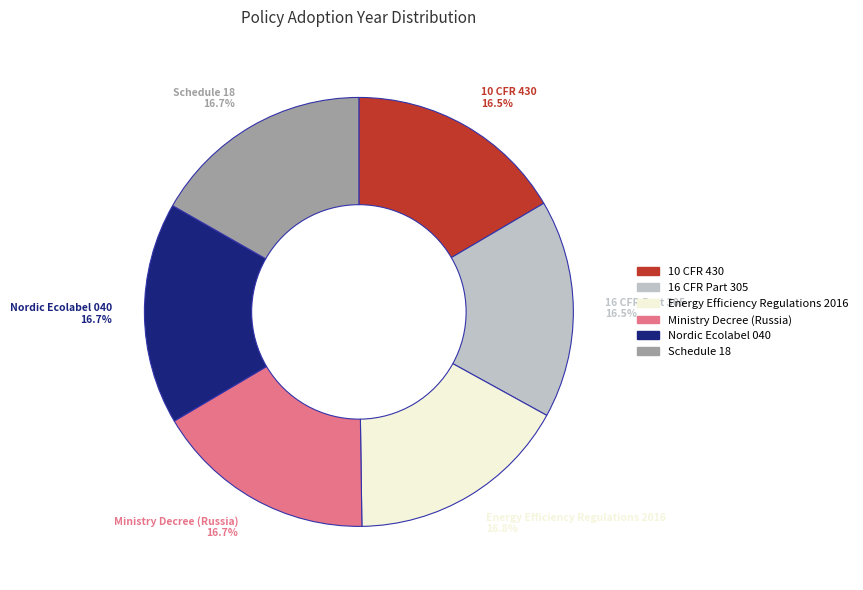

How many segments does this pie chart have?

6